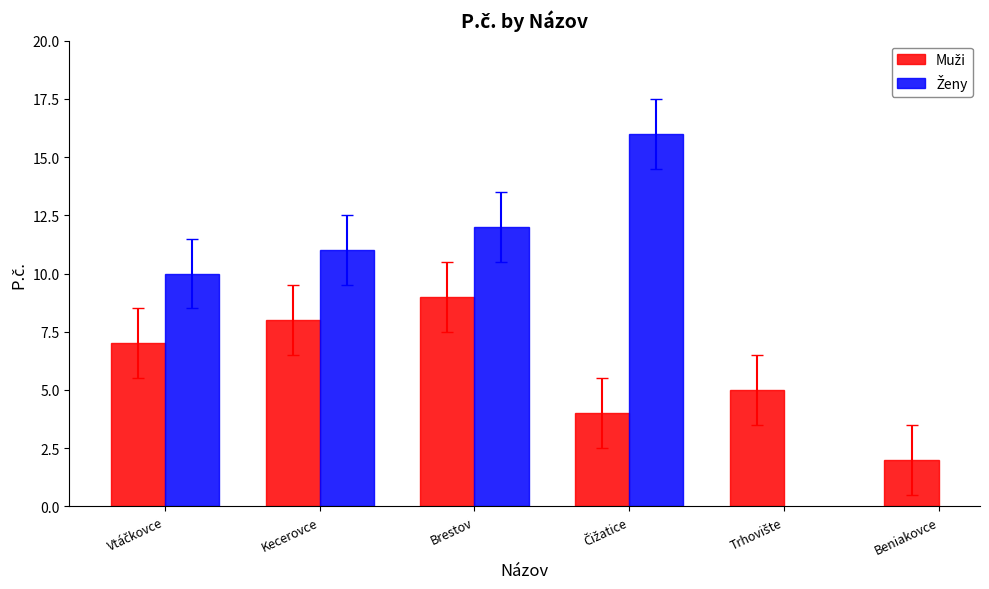

Which series has the largest total across all categories?

Muži